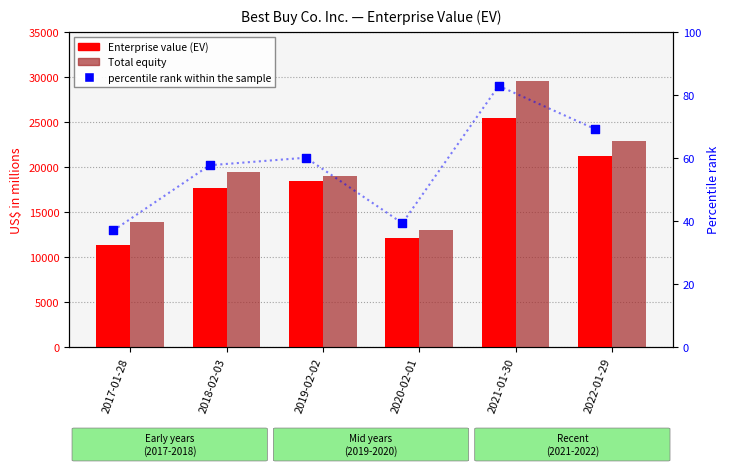

What are all the series names shown in the legend?

Enterprise value (EV), Total equity, percentile rank within the sample